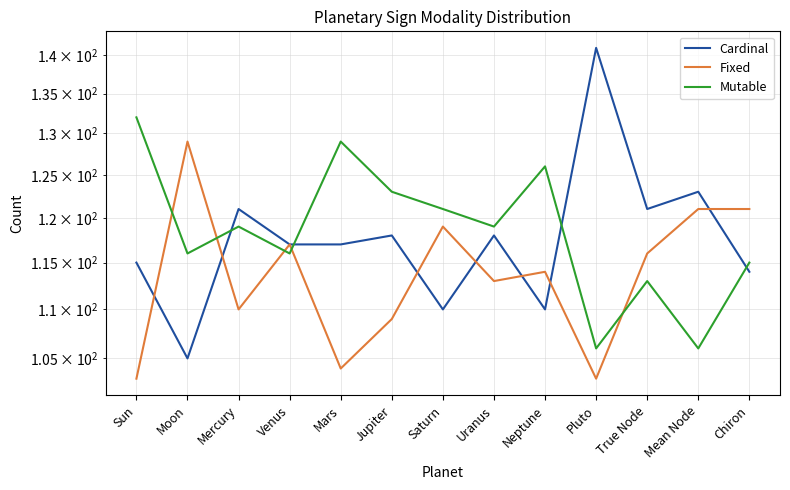

What is the difference between the maximum and minimum values in the Fixed series?

26